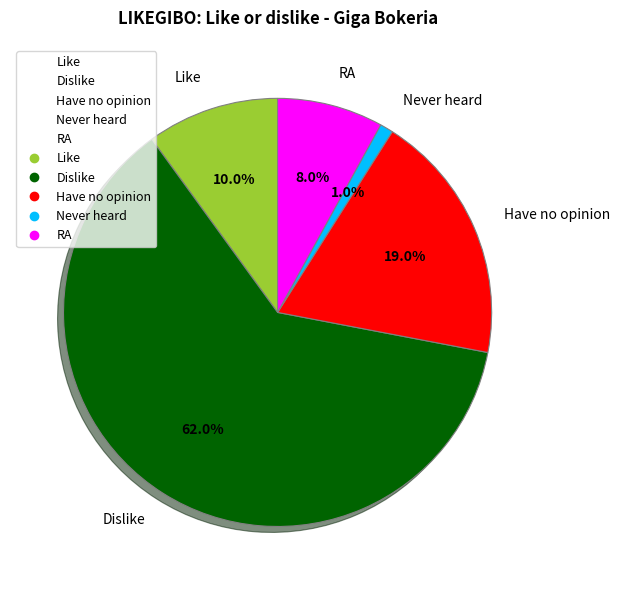

To the nearest percent, what is the difference between the Have no opinion and Dislike slice percentages?

43%